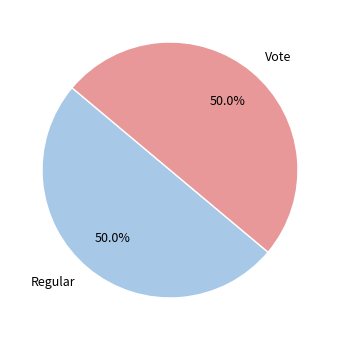

What percentage do Vote and Regular together represent?

100.0%